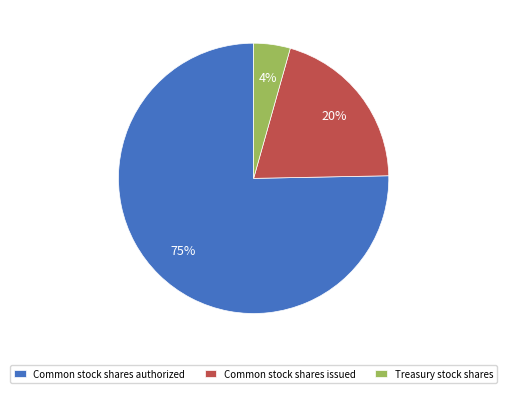

Which slice is the smallest?

Treasury stock shares